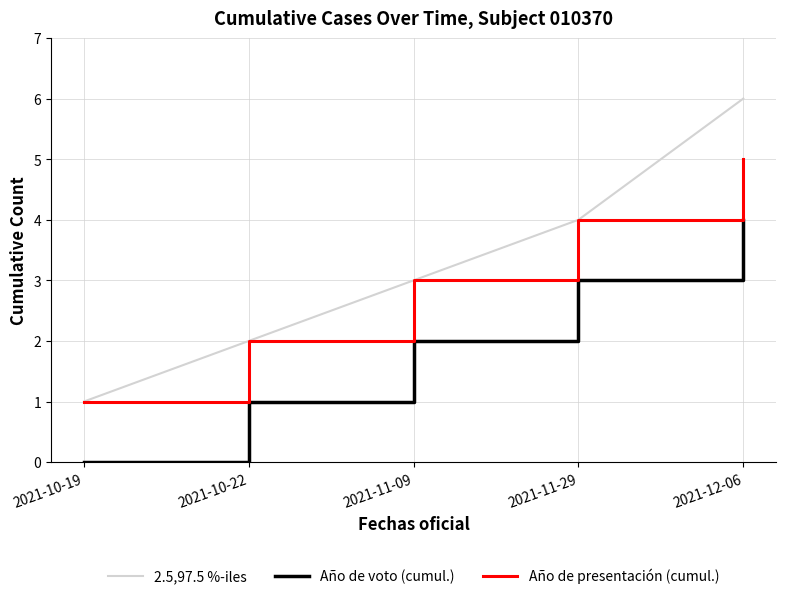

Reading right to left, what are all the values shown in this chart?

2.5,97.5 %-iles: 2021-12-06=6	2021-11-29=4	2021-11-09=3	2021-10-22=2	2021-10-19=1
Año de voto (cumul.): 2021-12-06=4	2021-11-29=3	2021-11-09=2	2021-10-22=1	2021-10-19=0
Año de presentación (cumul.): 2021-12-06=5	2021-11-29=4	2021-11-09=3	2021-10-22=2	2021-10-19=1